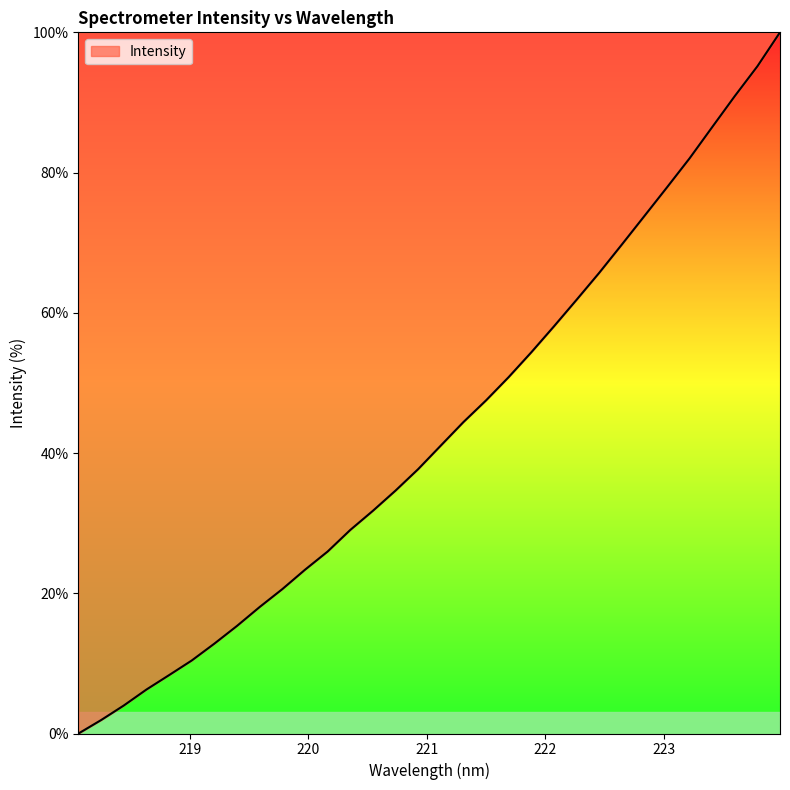

What is the maximum value shown in the chart?

100.0